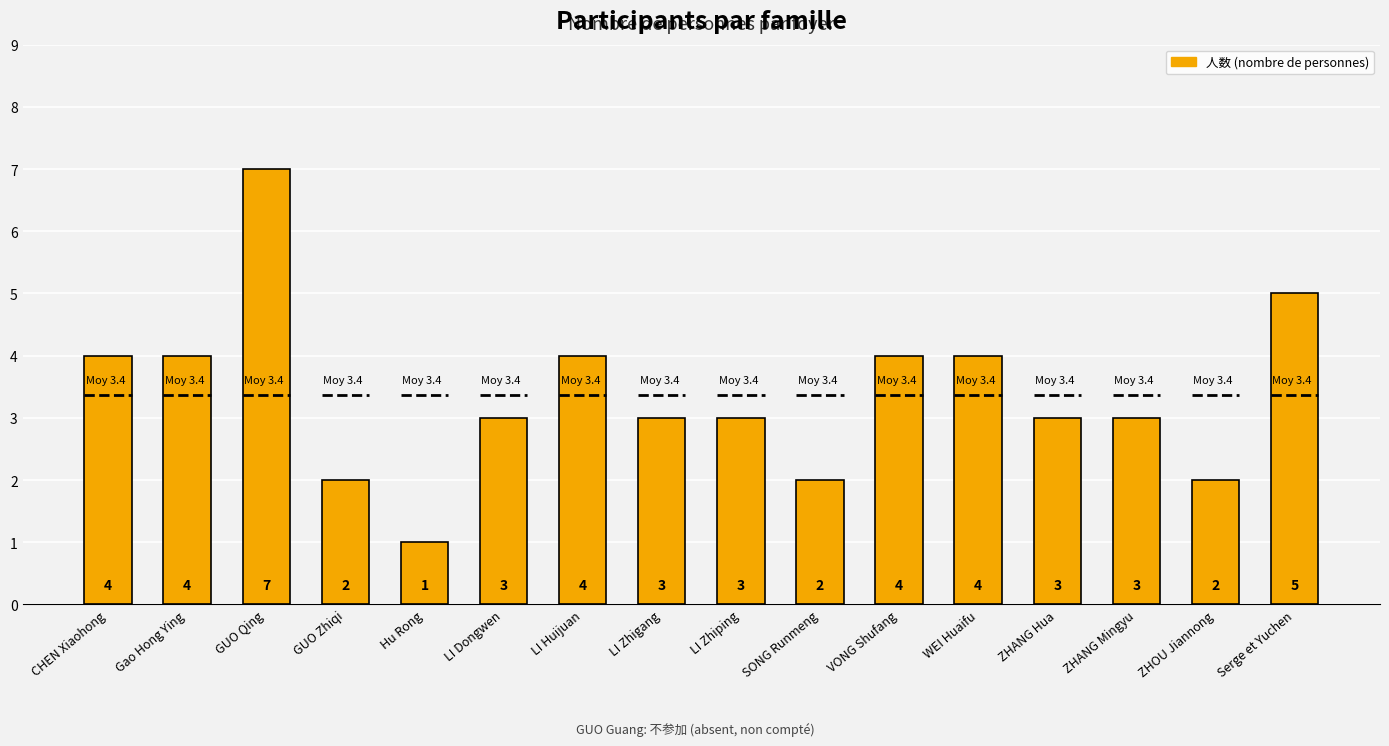

Does the chart contain stacked bars?

No